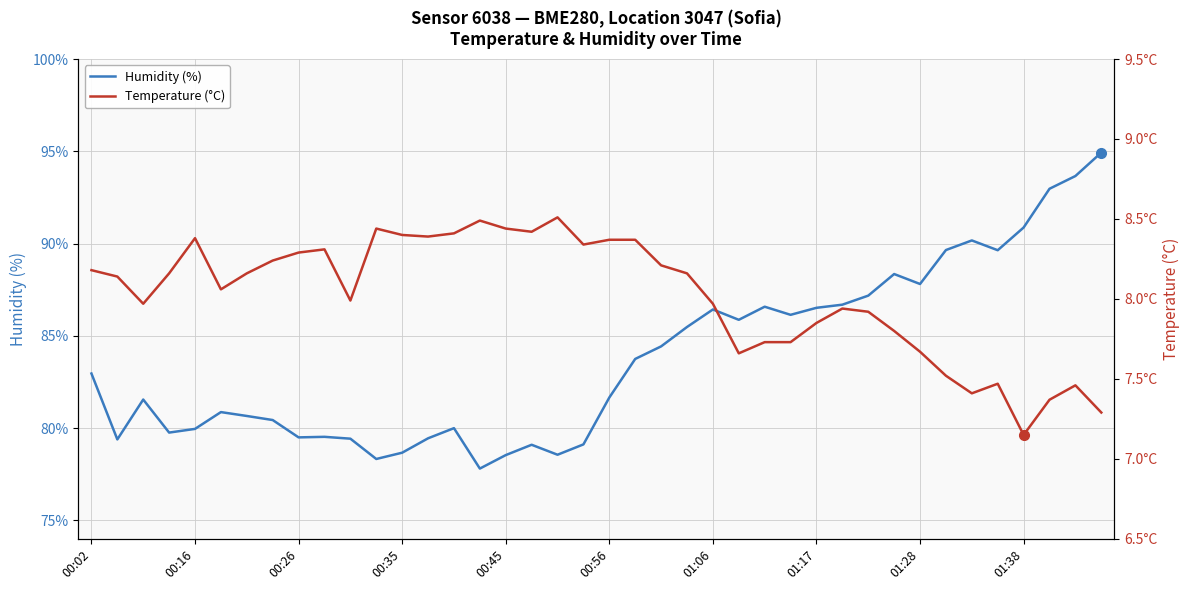

True or false: Humidity (%) and Temperature (°C) intersect in this chart.

False